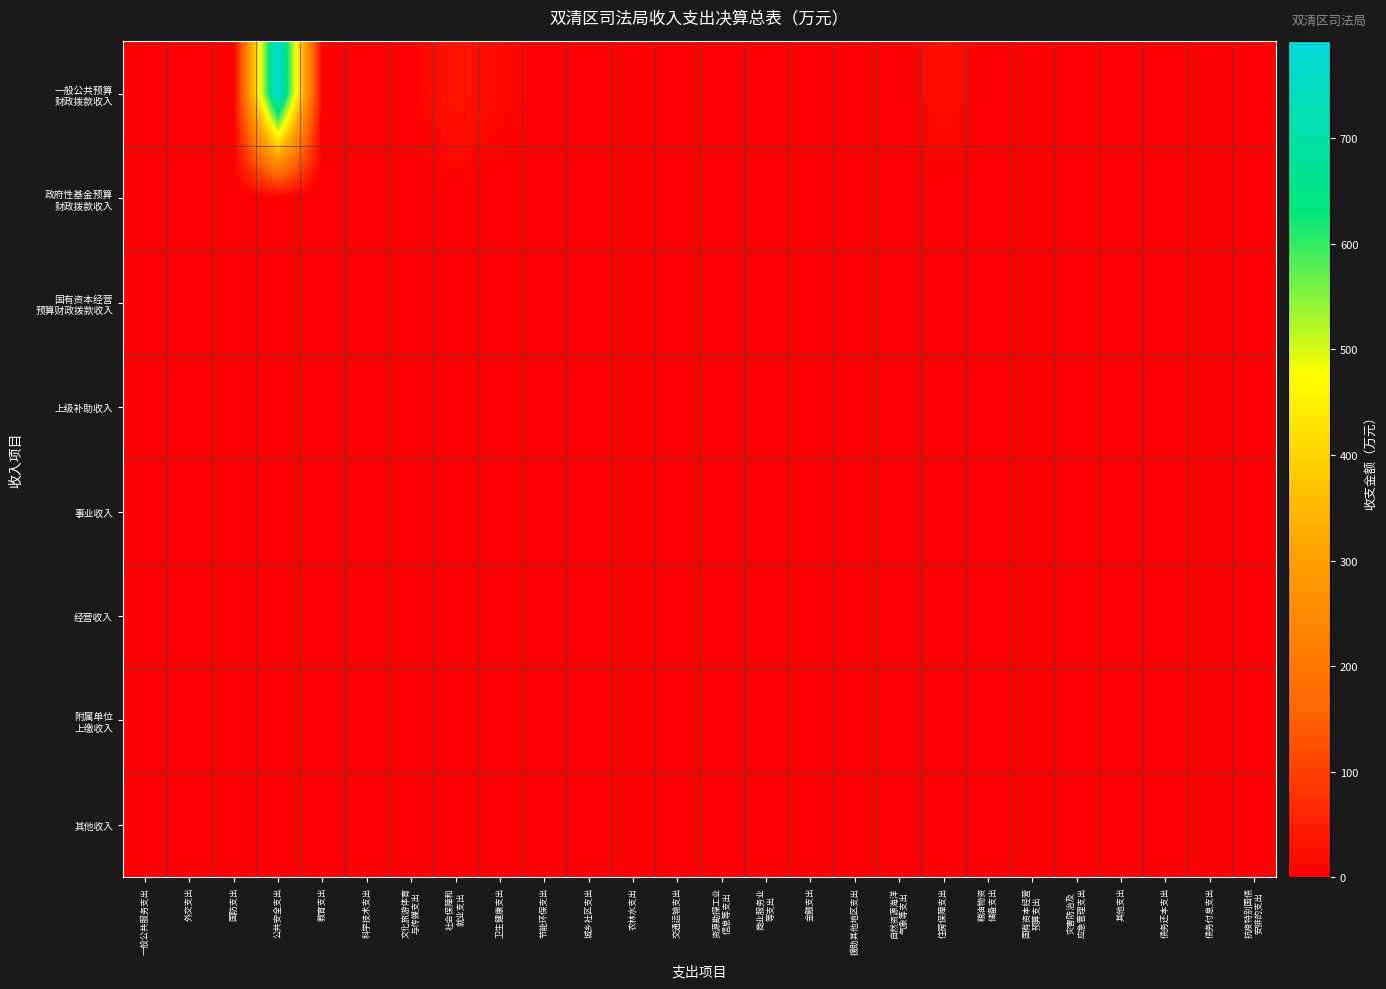

Between 援助其他地区支出 and 农林水支出, which is larger?

援助其他地区支出